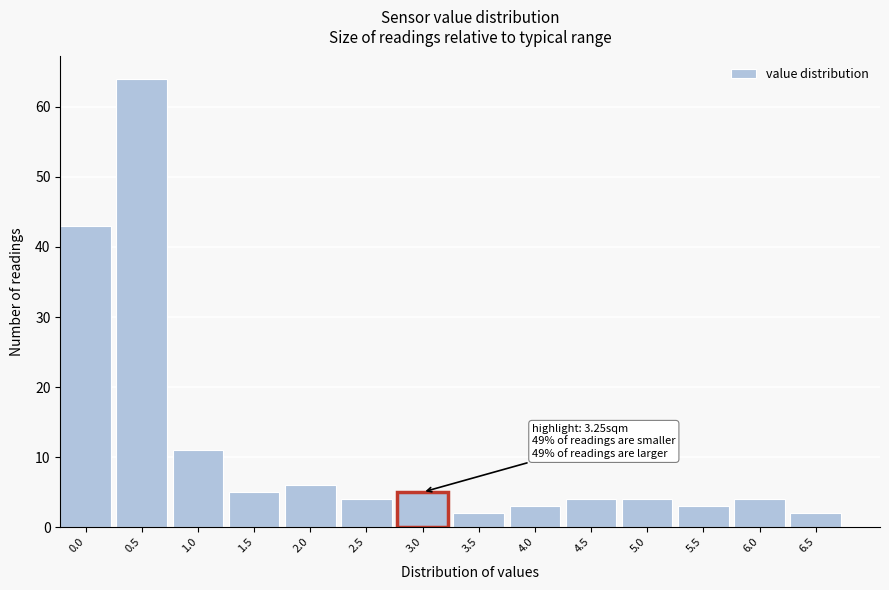

Reading left to right, transcribe all the data shown in this chart.

43	64	11	5	6	4	5	2	3	4	4	3	4	2